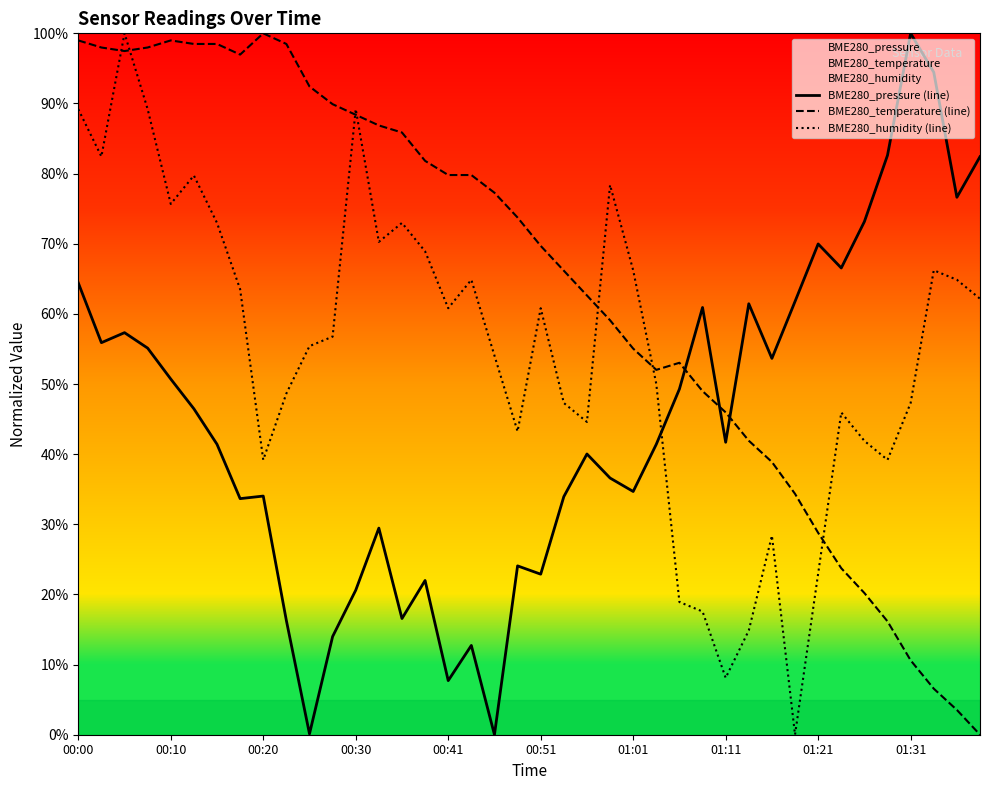

At how many categories does at least one series exceed 0?

40